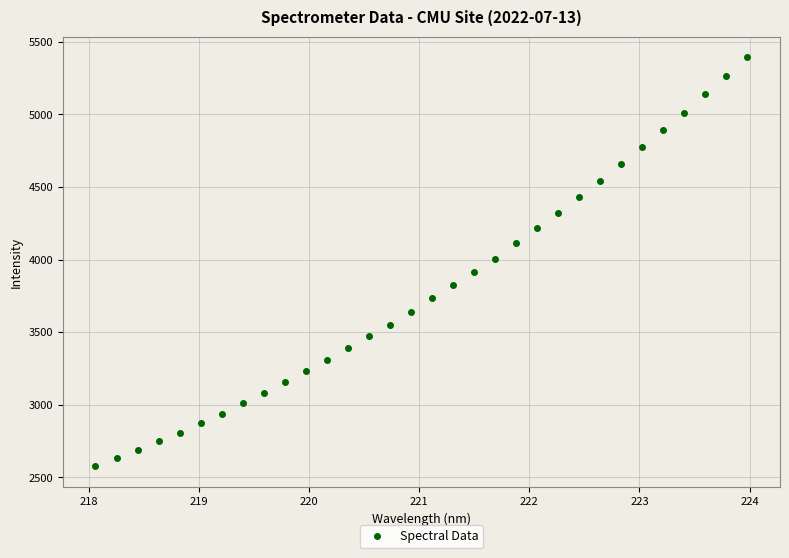

What is the range of Y values (max minus min)?

2816.7